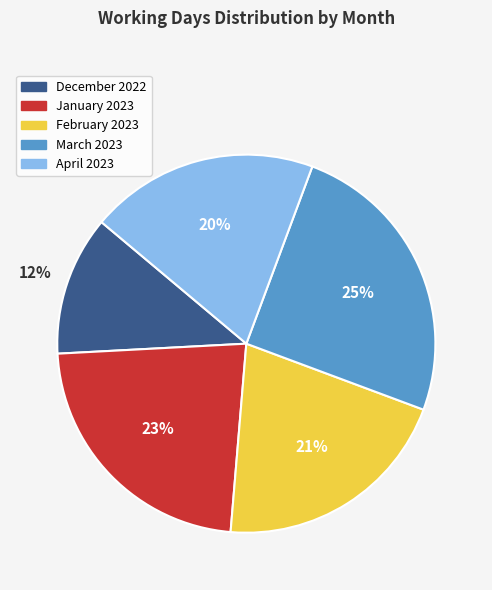

True or false: December 2022 accounts for 12% of the total.

True